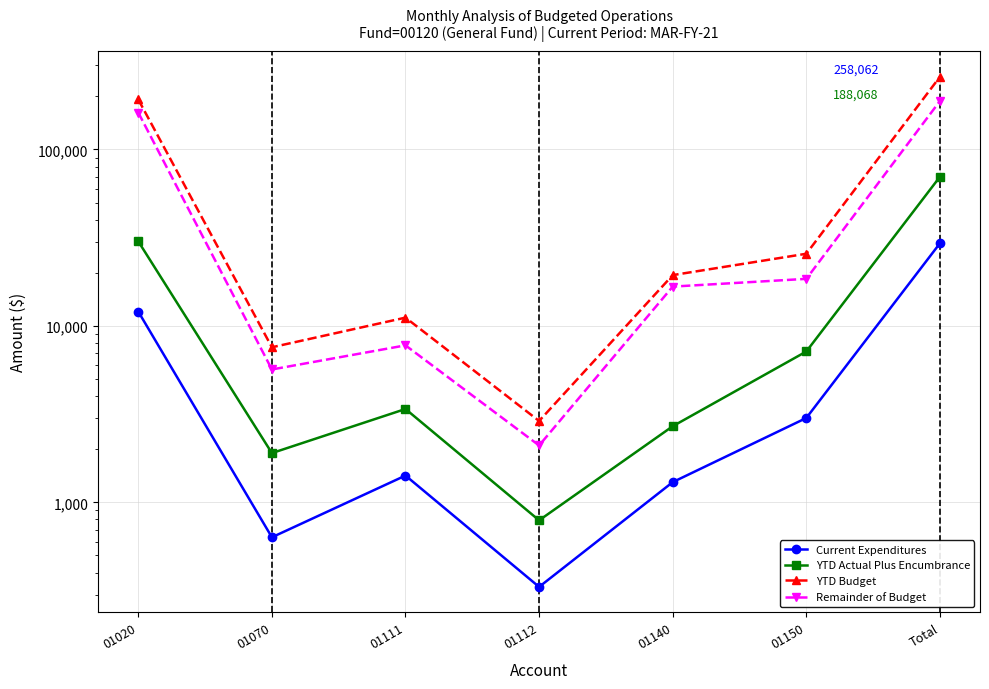

What is the greatest value displayed?

258062.0